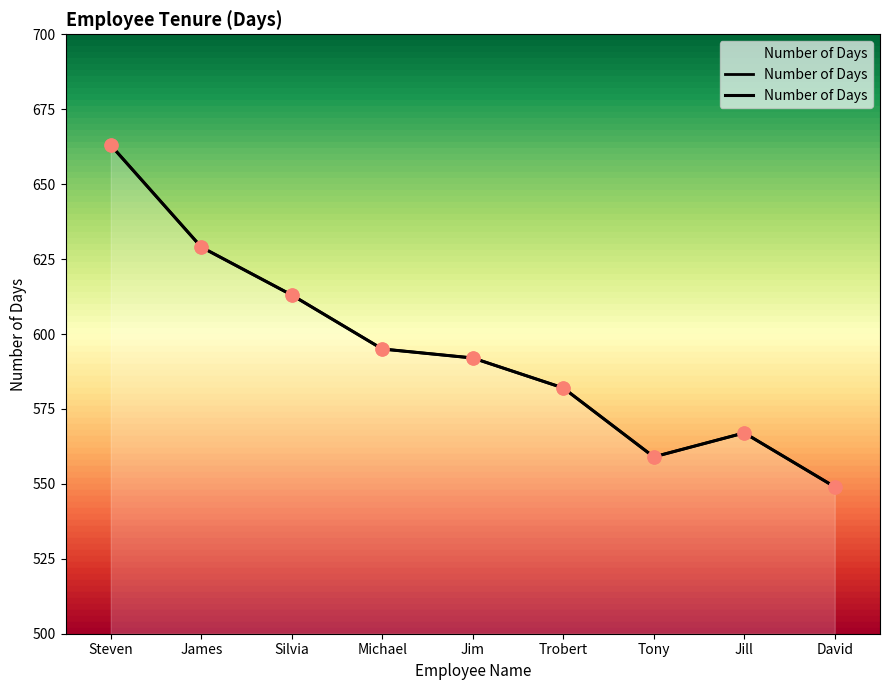

What is the change in value from Jim to David?

-43